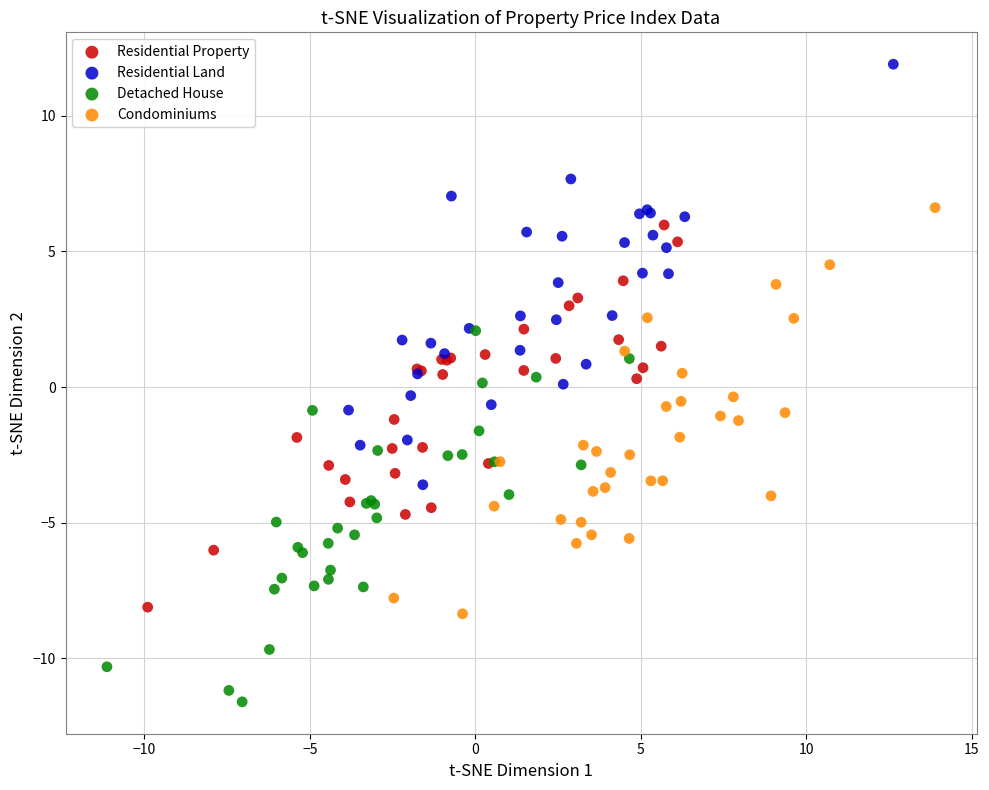

What are all the series names shown in the legend?

Residential Property, Residential Land, Detached House, Condominiums